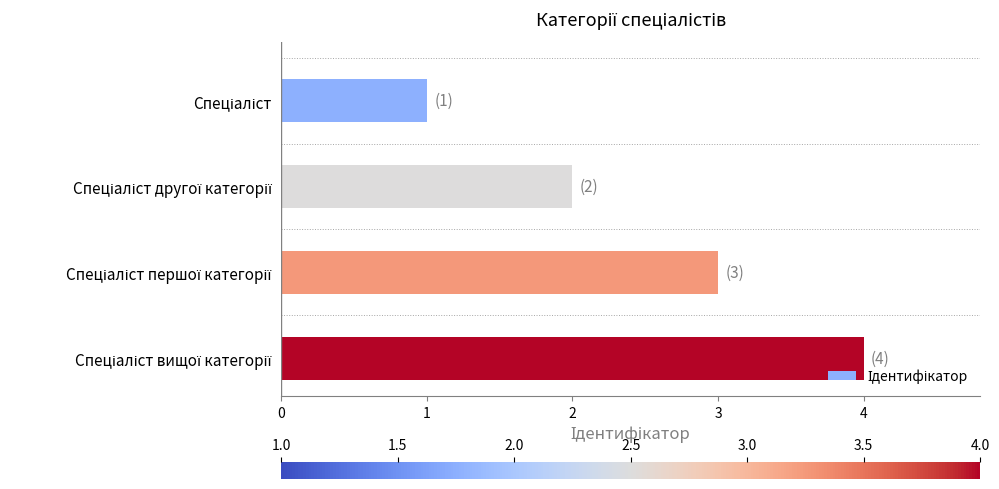

What is the maximum value shown in the chart?

4